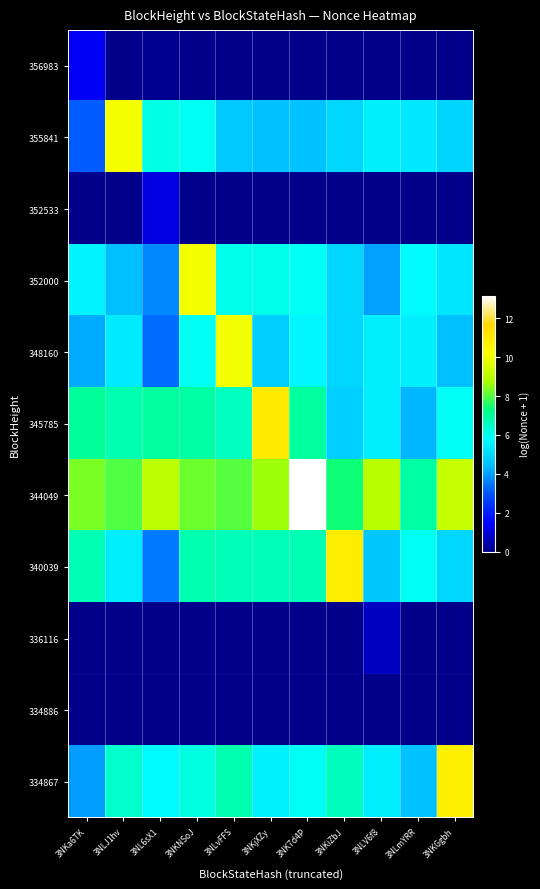

Reading right to left, extract all data points from this chart.

356983: 3NKGgbh=0.0	3NLmYRR=0.0	3NLV6f8=0.1	3NKiZbJ=0.0	3NK7d4P=0.0	3NKjXZy=0.0	3NLvFFS=0.0	3NKNSoJ=0.0	3NL6sX1=0.1	3NLJ1hv=0.0	3NKa6TK=1.4
355841: 3NKGgbh=5.0	3NLmYRR=5.3	3NLV6f8=5.5	3NKiZbJ=5.0	3NK7d4P=4.6	3NKjXZy=4.6	3NLvFFS=4.7	3NKNSoJ=6.0	3NL6sX1=6.1	3NLJ1hv=10.1	3NKa6TK=3.1
352533: 3NKGgbh=0.0	3NLmYRR=0.0	3NLV6f8=0.0	3NKiZbJ=0.0	3NK7d4P=0.0	3NKjXZy=0.0	3NLvFFS=0.0	3NKNSoJ=0.0	3NL6sX1=1.1	3NLJ1hv=0.0	3NKa6TK=0.0
352000: 3NKGgbh=5.3	3NLmYRR=5.8	3NLV6f8=4.0	3NKiZbJ=5.0	3NK7d4P=5.9	3NKjXZy=6.1	3NLvFFS=6.1	3NKNSoJ=10.0	3NL6sX1=3.7	3NLJ1hv=4.5	3NKa6TK=5.6
348160: 3NKGgbh=4.5	3NLmYRR=5.5	3NLV6f8=5.5	3NKiZbJ=5.0	3NK7d4P=5.7	3NKjXZy=4.8	3NLvFFS=10.0	3NKNSoJ=6.0	3NL6sX1=3.3	3NLJ1hv=5.4	3NKa6TK=4.2
345785: 3NKGgbh=5.9	3NLmYRR=4.4	3NLV6f8=5.5	3NKiZbJ=4.8	3NK7d4P=6.9	3NKjXZy=10.9	3NLvFFS=6.5	3NKNSoJ=6.9	3NL6sX1=7.0	3NLJ1hv=6.8	3NKa6TK=7.0
344049: 3NKGgbh=9.2	3NLmYRR=6.9	3NLV6f8=9.0	3NKiZbJ=7.4	3NK7d4P=13.1	3NKjXZy=8.6	3NLvFFS=8.0	3NKNSoJ=8.2	3NL6sX1=9.1	3NLJ1hv=8.0	3NKa6TK=8.3
340039: 3NKGgbh=5.0	3NLmYRR=6.0	3NLV6f8=4.6	3NKiZbJ=10.9	3NK7d4P=6.7	3NKjXZy=6.7	3NLvFFS=6.6	3NKNSoJ=6.8	3NL6sX1=3.5	3NLJ1hv=5.4	3NKa6TK=6.7
336116: 3NKGgbh=0.0	3NLmYRR=0.0	3NLV6f8=0.7	3NKiZbJ=0.0	3NK7d4P=0.0	3NKjXZy=0.0	3NLvFFS=0.0	3NKNSoJ=0.0	3NL6sX1=0.0	3NLJ1hv=0.0	3NKa6TK=0.0
334886: 3NKGgbh=0.0	3NLmYRR=0.0	3NLV6f8=0.0	3NKiZbJ=0.0	3NK7d4P=0.0	3NKjXZy=0.0	3NLvFFS=0.0	3NKNSoJ=0.0	3NL6sX1=0.0	3NLJ1hv=0.0	3NKa6TK=0.0
334867: 3NKGgbh=10.8	3NLmYRR=4.6	3NLV6f8=5.5	3NKiZbJ=6.6	3NK7d4P=6.0	3NKjXZy=5.5	3NLvFFS=6.8	3NKNSoJ=6.2	3NL6sX1=5.8	3NLJ1hv=6.4	3NKa6TK=4.0